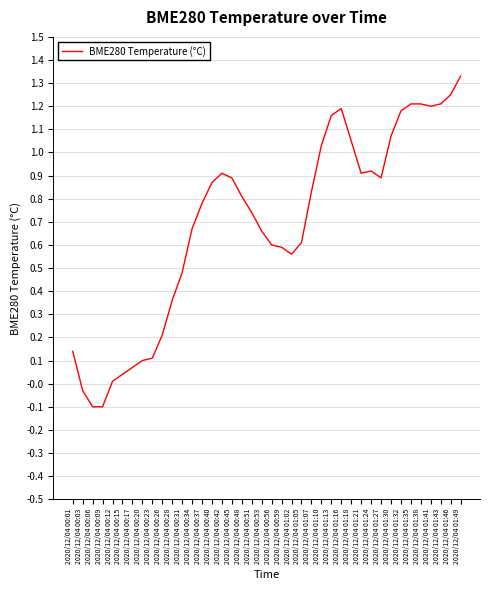

Which label corresponds to the largest value in the chart?

2020/12/04 01:49